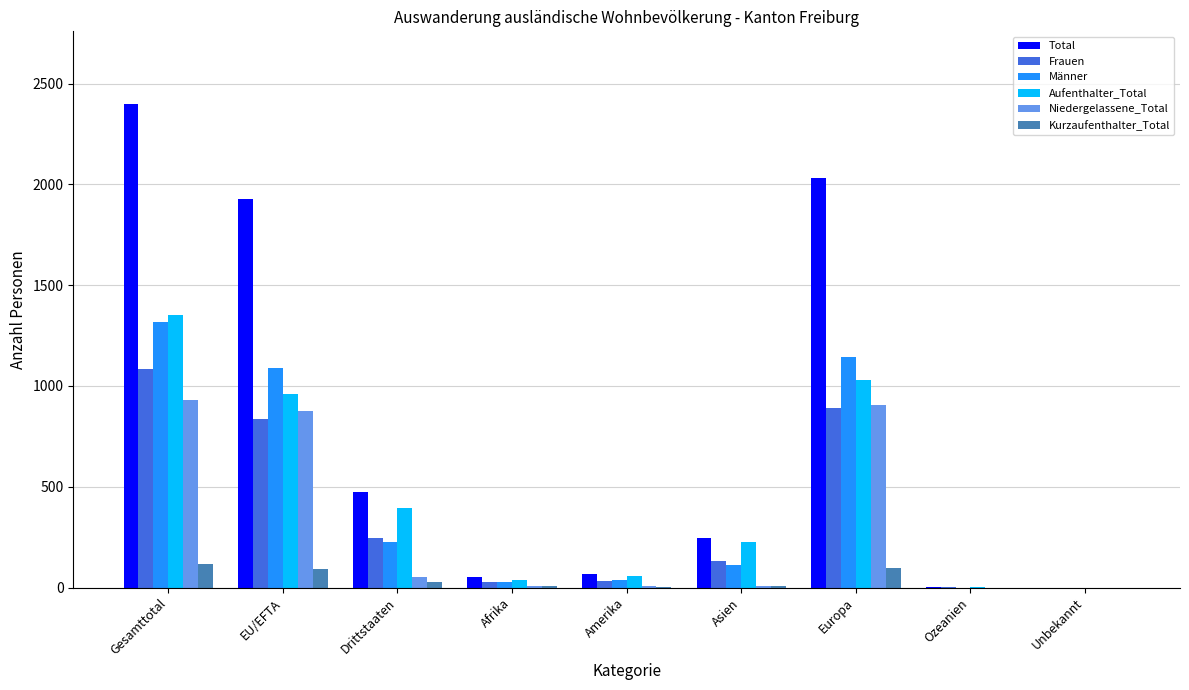

Which category has the highest value in the Frauen series?

Gesamttotal